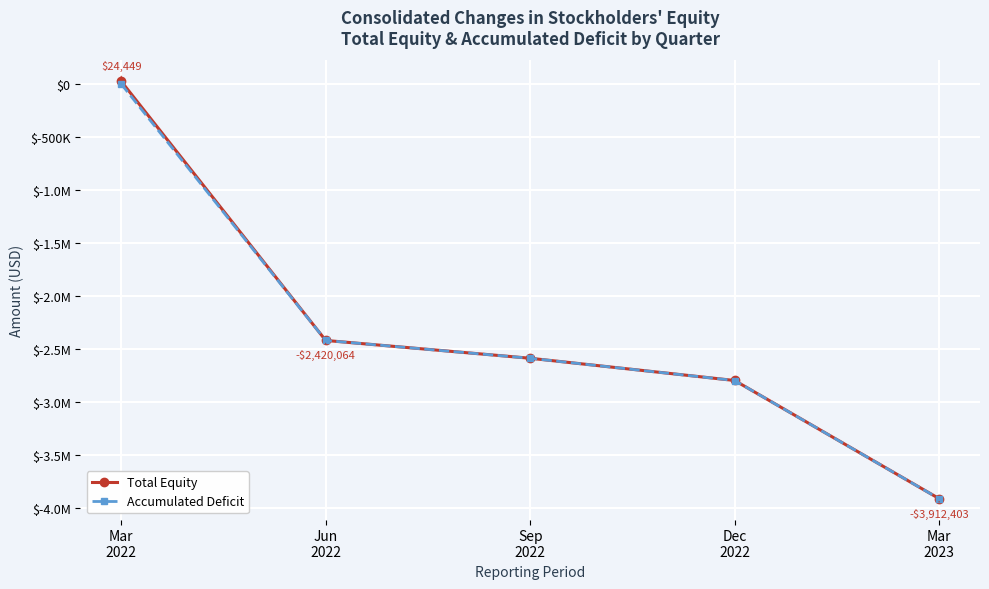

What value does the Total Equity series have at Mar
2023, to the nearest 50?

-3912400